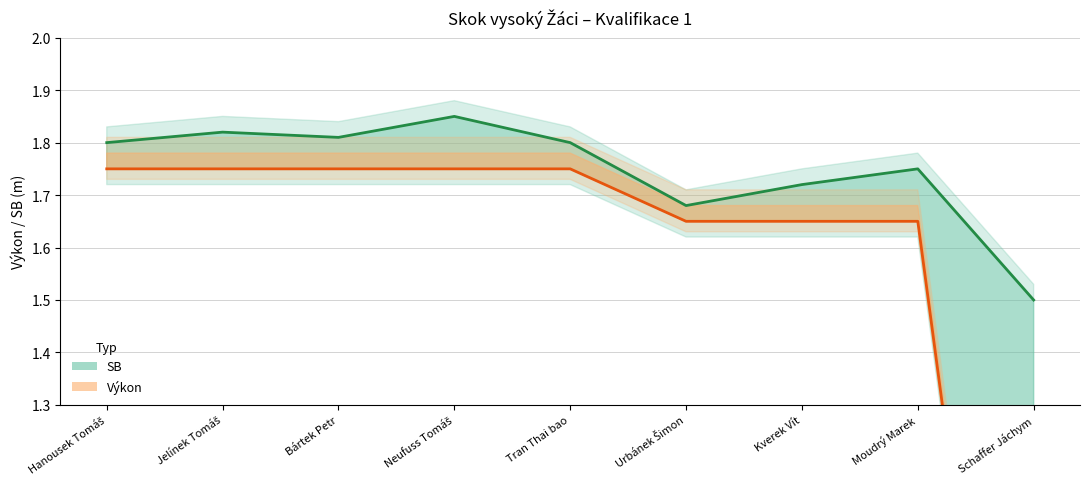

True or false: SB (line) has more than 1 points higher than both neighbors.

True